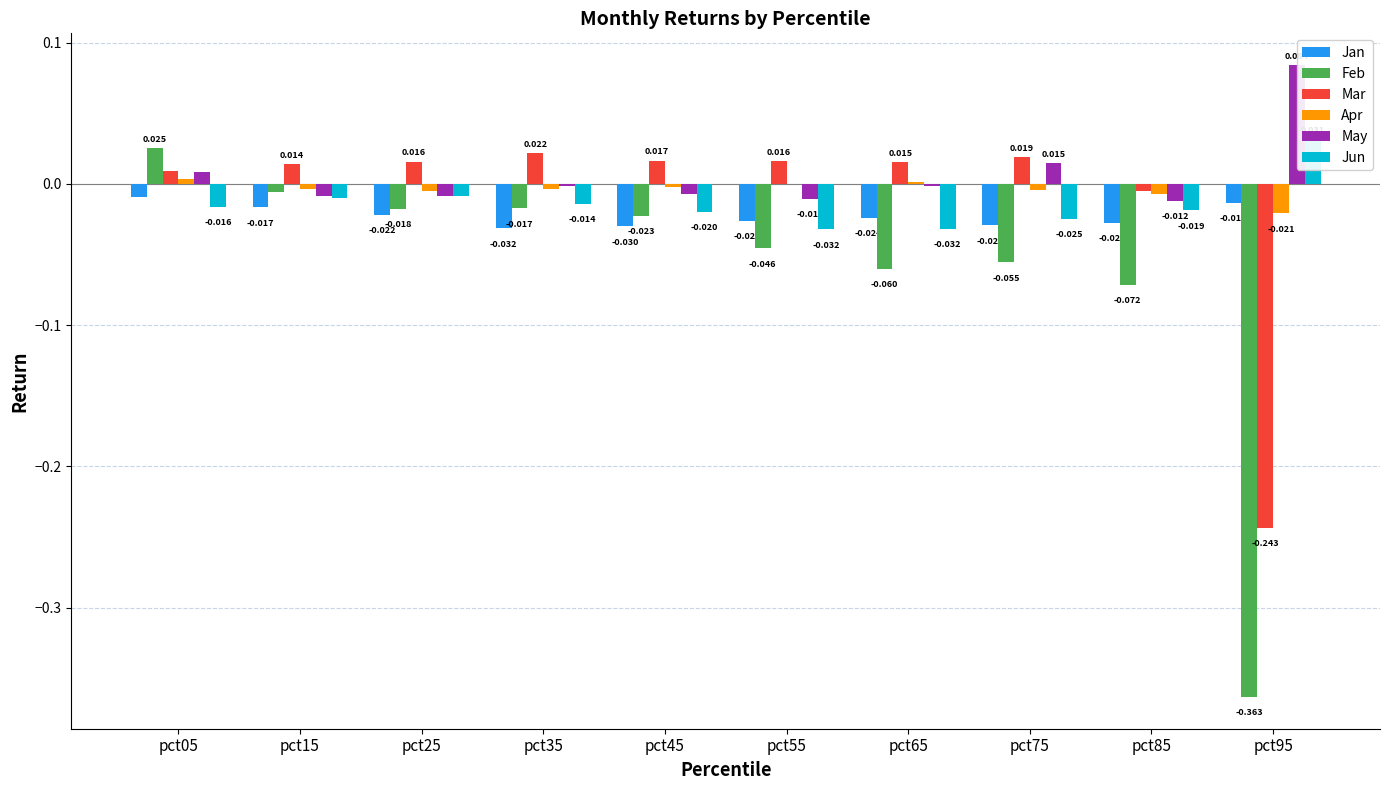

Reading right to left, extract all data points from this chart.

Jan: pct95=-0.0	pct85=-0.0	pct75=-0.0	pct65=-0.0	pct55=-0.0	pct45=-0.0	pct35=-0.0	pct25=-0.0	pct15=-0.0	pct05=-0.0
Feb: pct95=-0.4	pct85=-0.1	pct75=-0.1	pct65=-0.1	pct55=-0.0	pct45=-0.0	pct35=-0.0	pct25=-0.0	pct15=-0.0	pct05=0.0
Mar: pct95=-0.2	pct85=-0.0	pct75=0.0	pct65=0.0	pct55=0.0	pct45=0.0	pct35=0.0	pct25=0.0	pct15=0.0	pct05=0.0
Apr: pct95=-0.0	pct85=-0.0	pct75=-0.0	pct65=0.0	pct55=-0.0	pct45=-0.0	pct35=-0.0	pct25=-0.0	pct15=-0.0	pct05=0.0
May: pct95=0.1	pct85=-0.0	pct75=0.0	pct65=-0.0	pct55=-0.0	pct45=-0.0	pct35=-0.0	pct25=-0.0	pct15=-0.0	pct05=0.0
Jun: pct95=0.0	pct85=-0.0	pct75=-0.0	pct65=-0.0	pct55=-0.0	pct45=-0.0	pct35=-0.0	pct25=-0.0	pct15=-0.0	pct05=-0.0